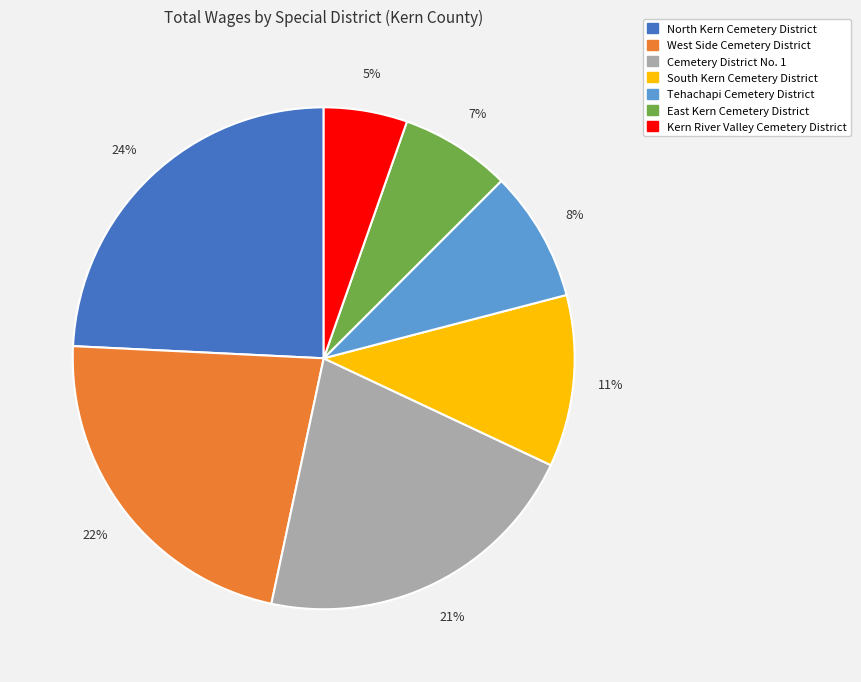

True or false: Cemetery District No. 1 accounts for 35% of the total.

False